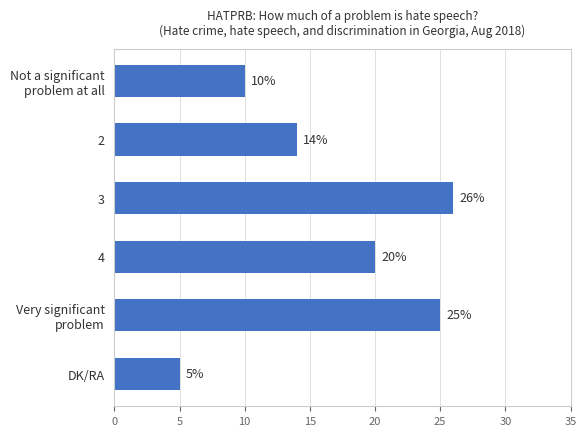

Rank the categories by value from highest to lowest.

3, Very significant
problem, 4, 2, Not a significant
problem at all, DK/RA